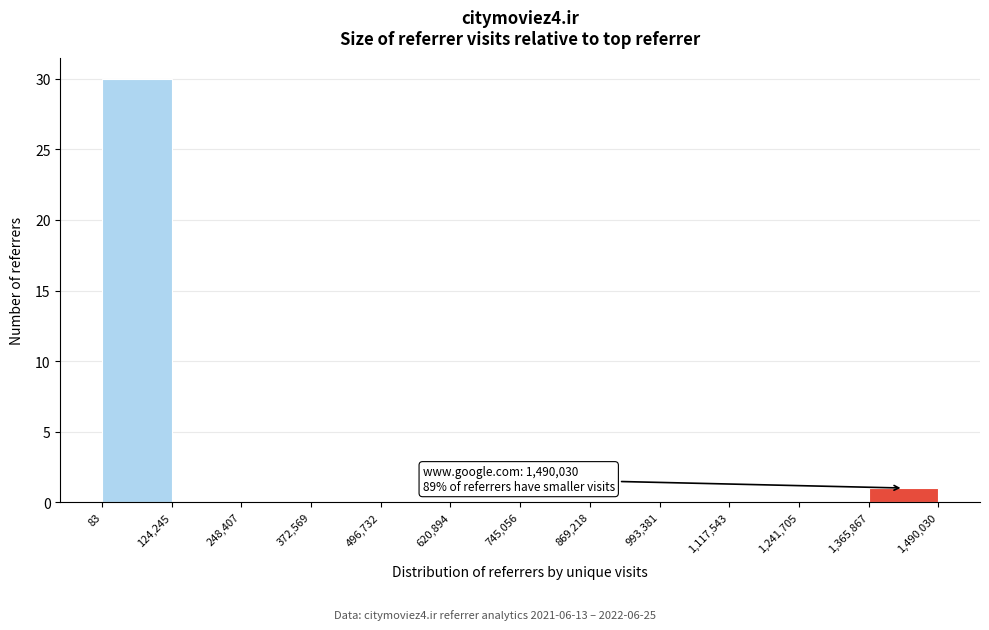

Over which range of the x-axis is the bar tallest?

83 to 124,245